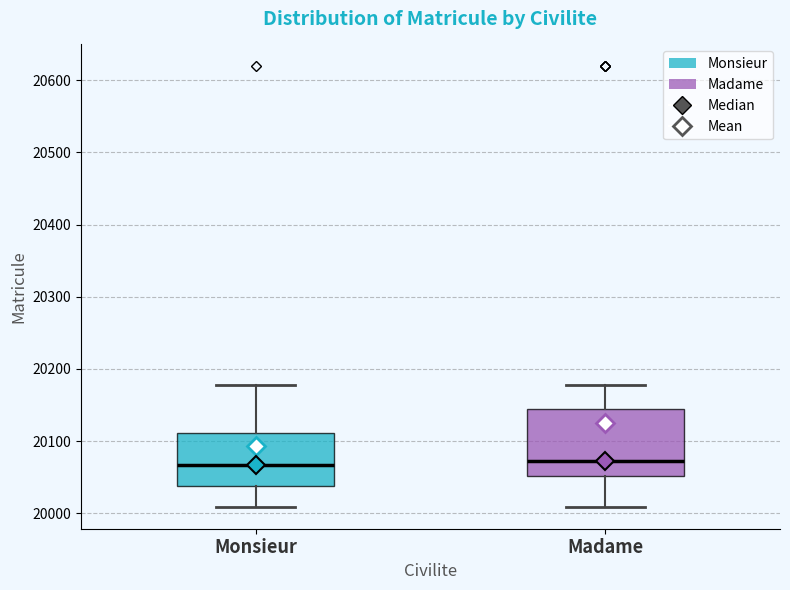

Where does the median line of the box for Madame sit on the y-axis? The values are not printed on the chart, so give them approximately, as read against the axis.

20070